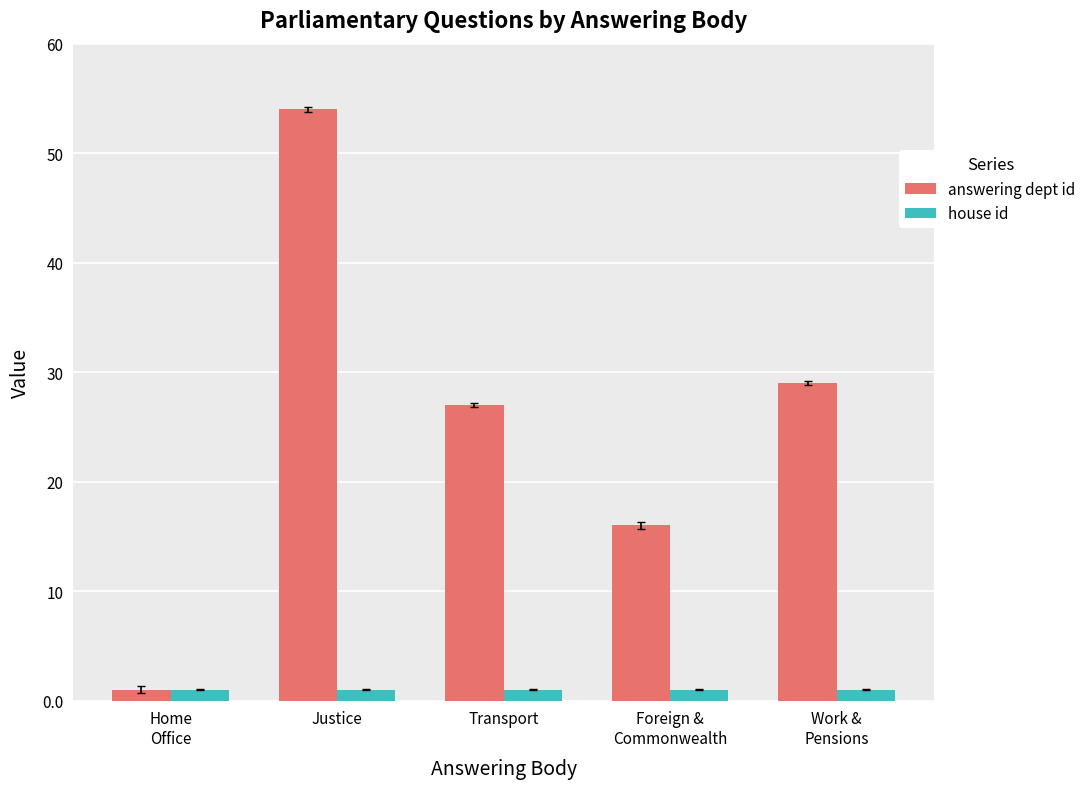

Where is answering dept id nearest to the value 27?

Transport